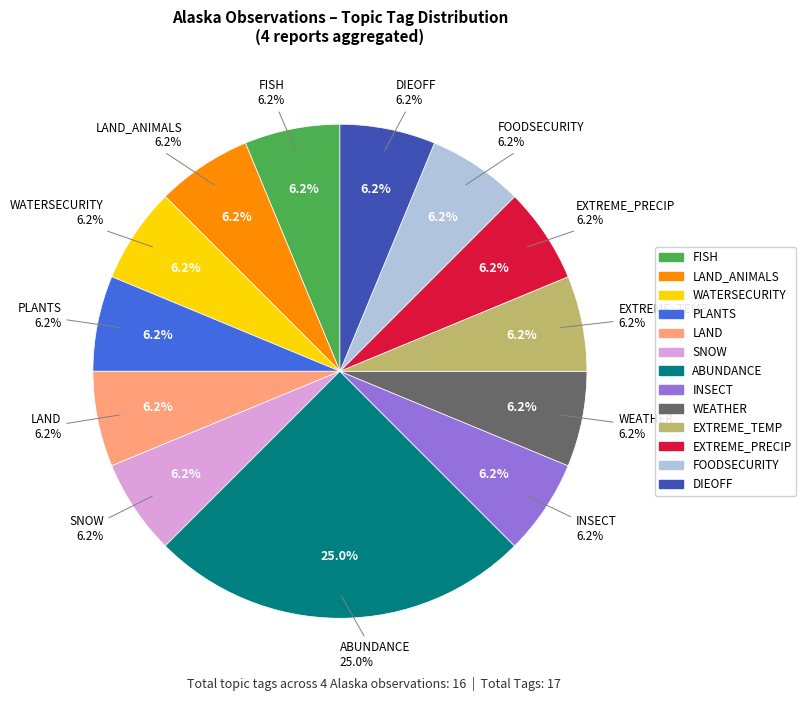

Does FISH account for over 50% of the chart?

No